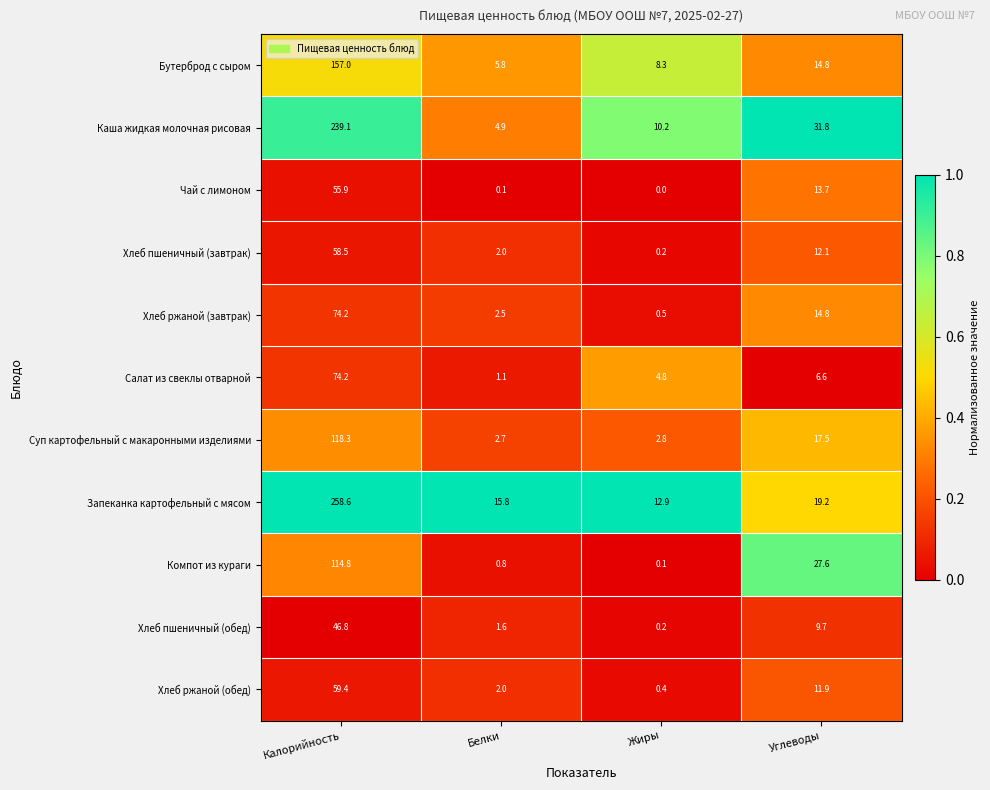

Which series has the largest total across all categories?

Запеканка картофельный с мясом